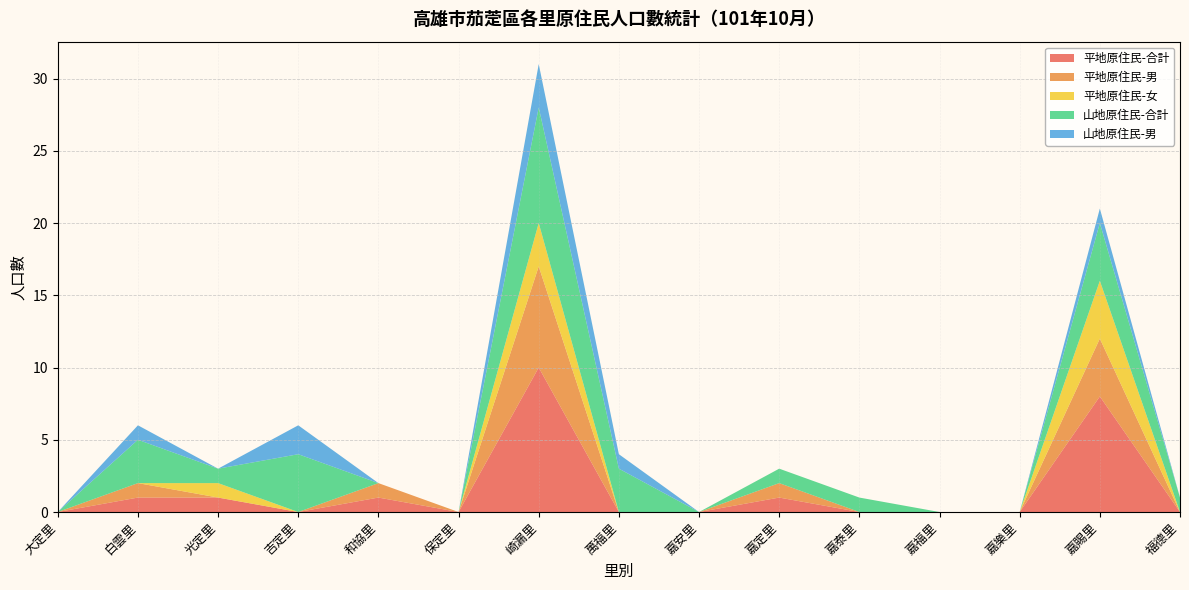

Reading left to right, list all the values displayed in this chart.

平地原住民-合計: 大定里=0	白雲里=1	光定里=1	吉定里=0	和協里=1	保定里=0	崎漏里=10	萬福里=0	嘉安里=0	嘉定里=1	嘉泰里=0	嘉福里=0	嘉樂里=0	嘉賜里=8	福德里=0
平地原住民-男: 大定里=0	白雲里=1	光定里=0	吉定里=0	和協里=1	保定里=0	崎漏里=7	萬福里=0	嘉安里=0	嘉定里=1	嘉泰里=0	嘉福里=0	嘉樂里=0	嘉賜里=4	福德里=0
平地原住民-女: 大定里=0	白雲里=0	光定里=1	吉定里=0	和協里=0	保定里=0	崎漏里=3	萬福里=0	嘉安里=0	嘉定里=0	嘉泰里=0	嘉福里=0	嘉樂里=0	嘉賜里=4	福德里=0
山地原住民-合計: 大定里=0	白雲里=3	光定里=1	吉定里=4	和協里=0	保定里=0	崎漏里=8	萬福里=3	嘉安里=0	嘉定里=1	嘉泰里=1	嘉福里=0	嘉樂里=0	嘉賜里=4	福德里=1
山地原住民-男: 大定里=0	白雲里=1	光定里=0	吉定里=2	和協里=0	保定里=0	崎漏里=3	萬福里=1	嘉安里=0	嘉定里=0	嘉泰里=0	嘉福里=0	嘉樂里=0	嘉賜里=1	福德里=0